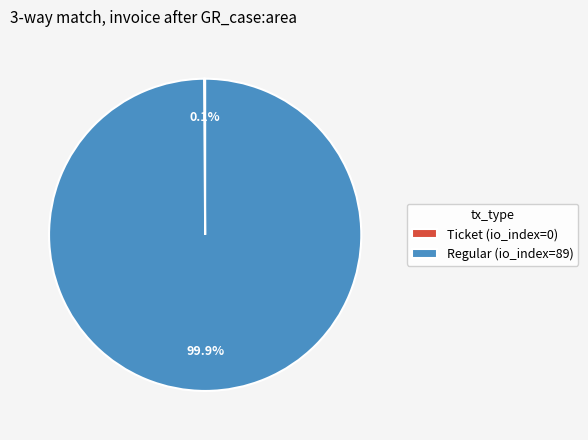

What is the majority slice?

Regular (io_index=89)